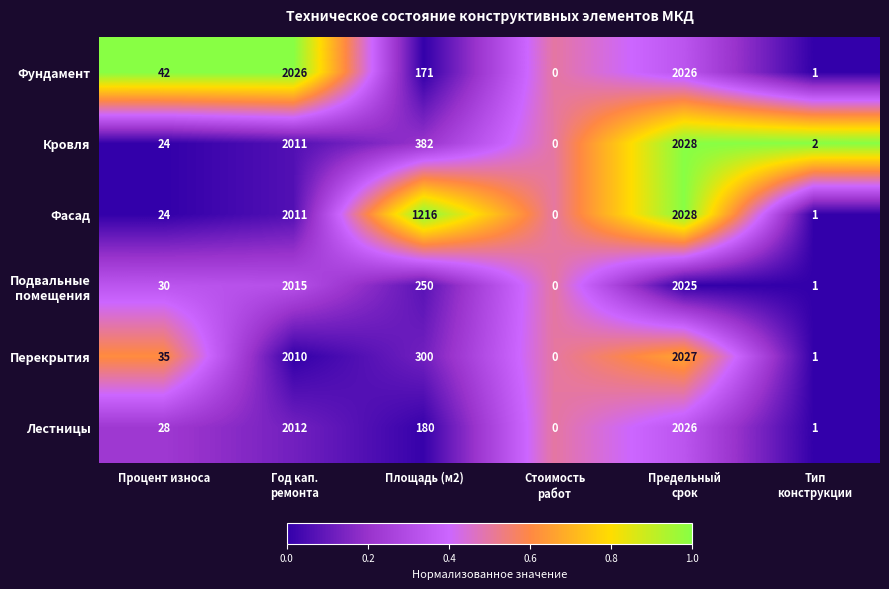

What is the difference between the maximum and minimum values in the Фасад series?

2028